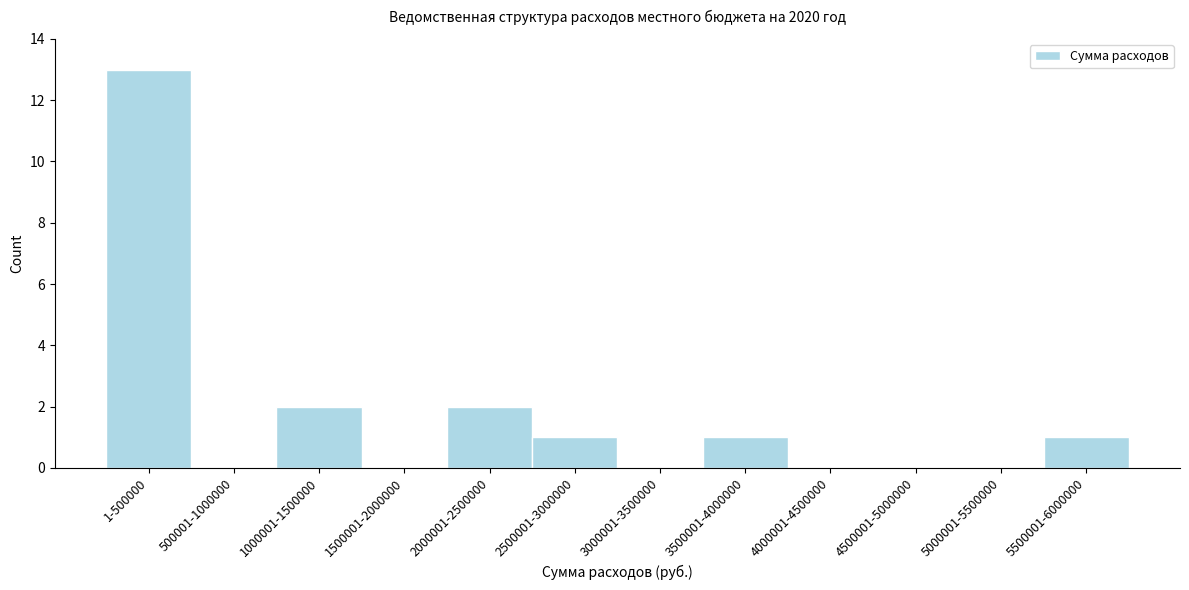

Reading left to right, transcribe all the data shown in this chart.

1-500000=13	500001-1000000=0	1000001-1500000=2	1500001-2000000=0	2000001-2500000=2	2500001-3000000=1	3000001-3500000=0	3500001-4000000=1	4000001-4500000=0	4500001-5000000=0	5000001-5500000=0	5500001-6000000=1